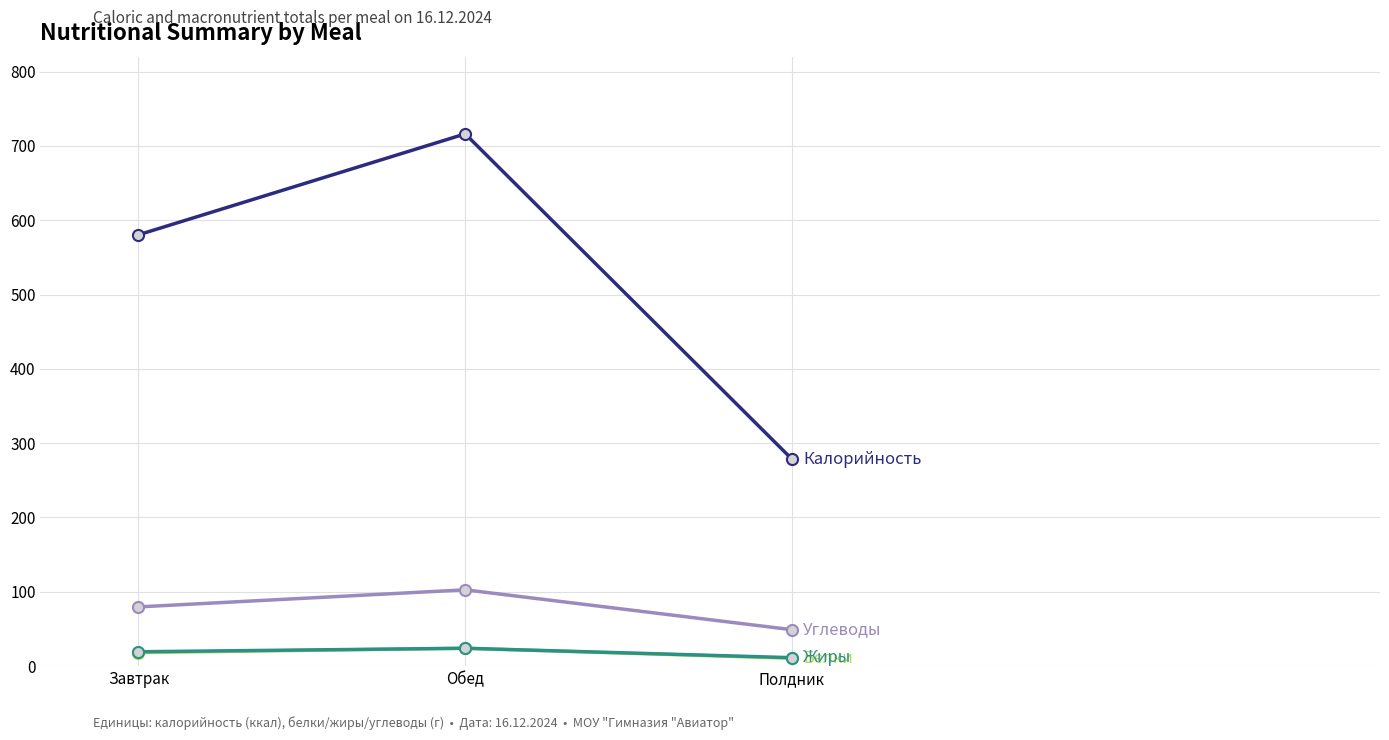

What is the total value across all series at Обед?

866.9